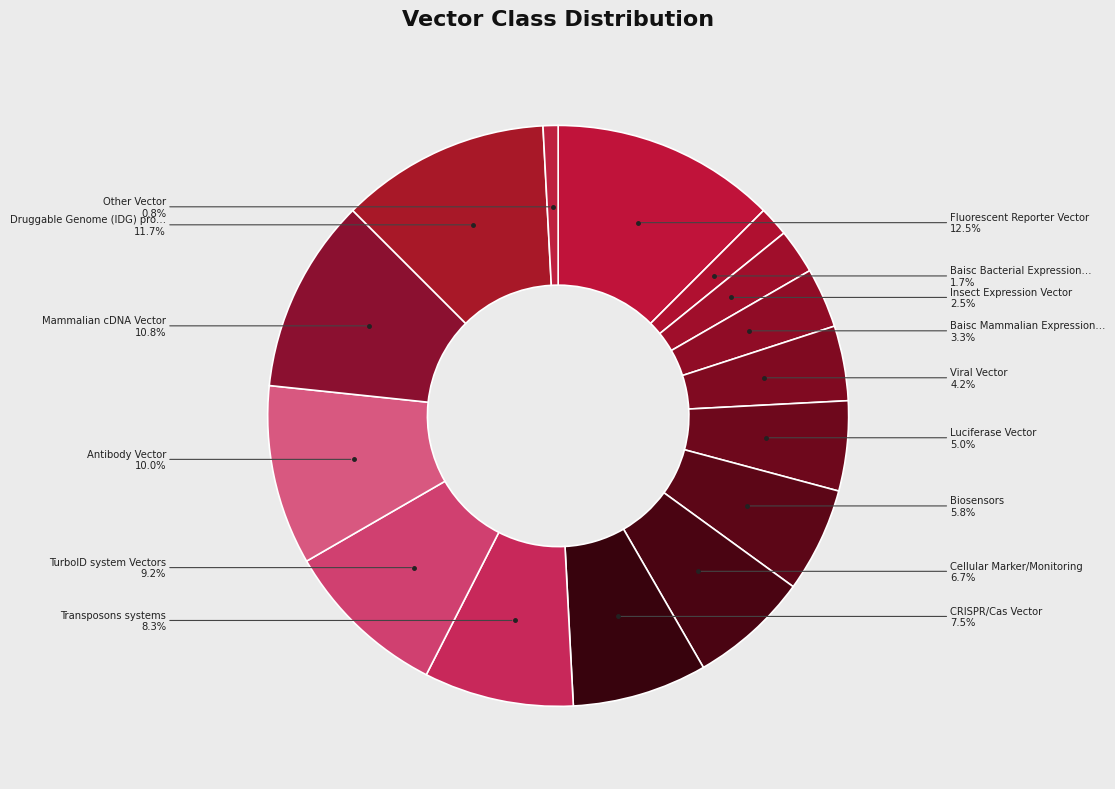

How many segments does this pie chart have?

15